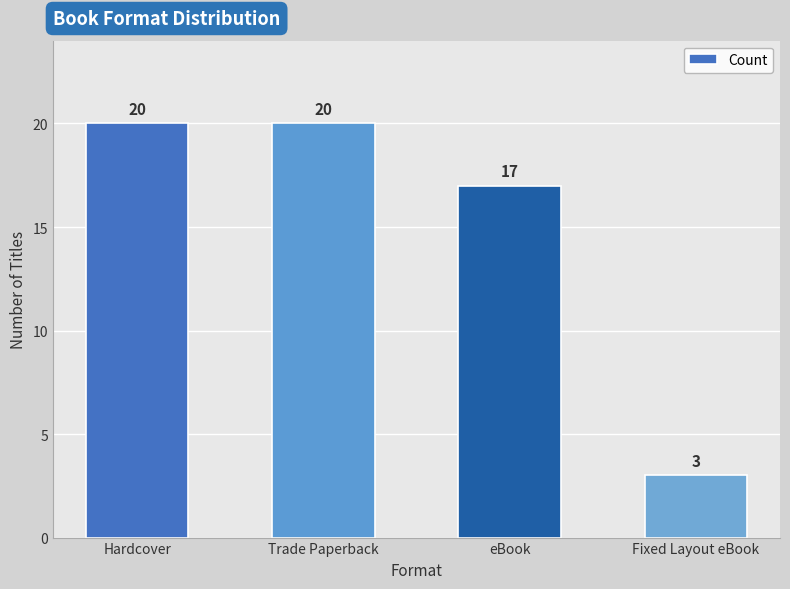

Reading right to left, what are all the values shown in this chart?

Fixed Layout eBook=3	eBook=17	Trade Paperback=20	Hardcover=20